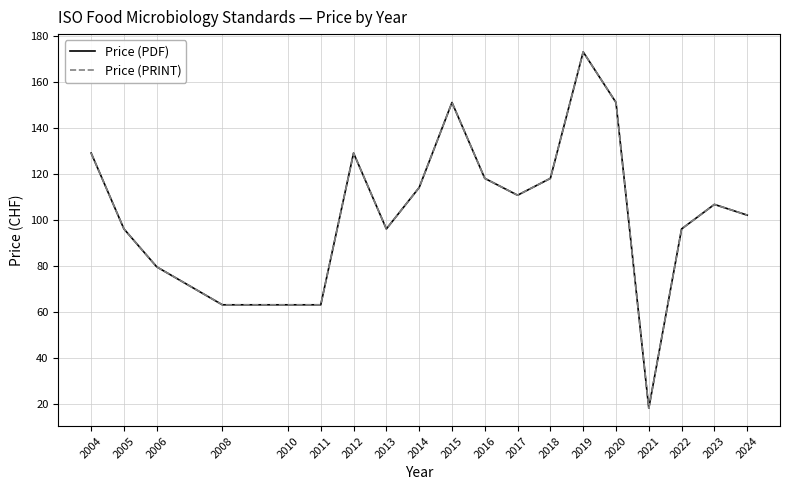

True or false: Price (PDF) has a value of 63.0 at 2010.

True